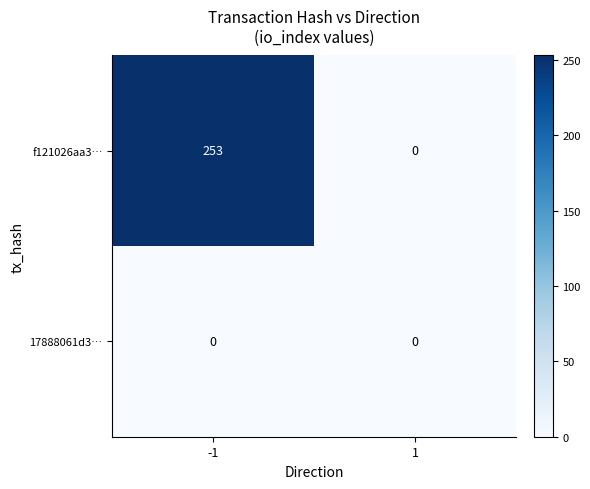

What is the difference between the f121026aa3… values at -1 and 1?

253